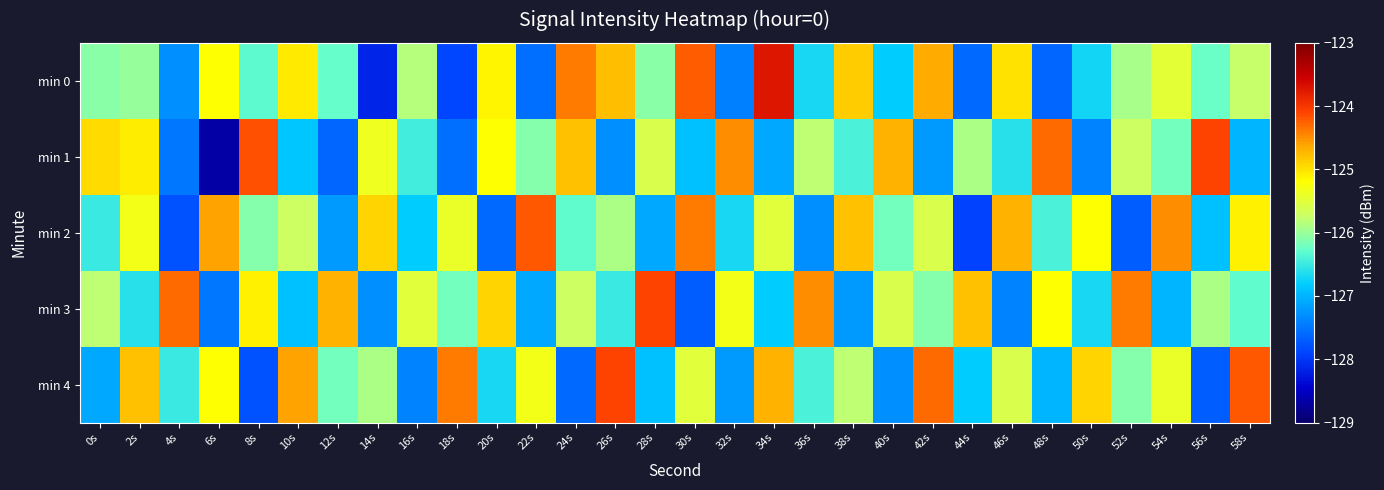

Reading left to right, extract all data points from this chart.

min 0: 0s=-126.1	2s=-126.0	4s=-127.3	6s=-125.2	8s=-126.3	10s=-125.1	12s=-126.3	14s=-128.1	16s=-125.8	18s=-127.9	20s=-125.1	22s=-127.6	24s=-124.4	26s=-124.8	28s=-126.1	30s=-124.2	32s=-127.4	34s=-123.7	36s=-126.7	38s=-124.9	40s=-126.8	42s=-124.7	44s=-127.6	46s=-125.0	48s=-127.6	50s=-126.7	52s=-125.9	54s=-125.5	56s=-126.2	58s=-125.7
min 1: 0s=-124.9	2s=-125.1	4s=-127.5	6s=-128.7	8s=-124.2	10s=-126.9	12s=-127.6	14s=-125.4	16s=-126.5	18s=-127.6	20s=-125.2	22s=-126.1	24s=-124.8	26s=-127.3	28s=-125.6	30s=-126.9	32s=-124.5	34s=-127.1	36s=-125.8	38s=-126.4	40s=-124.7	42s=-127.2	44s=-125.9	46s=-126.6	48s=-124.3	50s=-127.4	52s=-125.7	54s=-126.2	56s=-124.1	58s=-127.0
min 2: 0s=-126.5	2s=-125.3	4s=-127.8	6s=-124.6	8s=-126.1	10s=-125.7	12s=-127.2	14s=-124.9	16s=-126.8	18s=-125.4	20s=-127.6	22s=-124.2	24s=-126.3	26s=-125.9	28s=-127.1	30s=-124.4	32s=-126.7	34s=-125.5	36s=-127.3	38s=-124.8	40s=-126.2	42s=-125.6	44s=-127.9	46s=-124.7	48s=-126.4	50s=-125.2	52s=-127.7	54s=-124.5	56s=-126.9	58s=-125.1
min 3: 0s=-125.8	2s=-126.6	4s=-124.3	6s=-127.5	8s=-125.1	10s=-126.9	12s=-124.7	14s=-127.3	16s=-125.5	18s=-126.2	20s=-124.9	22s=-127.1	24s=-125.7	26s=-126.5	28s=-124.1	30s=-127.7	32s=-125.3	34s=-126.8	36s=-124.5	38s=-127.2	40s=-125.6	42s=-126.1	44s=-124.8	46s=-127.4	48s=-125.2	50s=-126.7	52s=-124.4	54s=-127.0	56s=-125.9	58s=-126.3
min 4: 0s=-127.1	2s=-124.8	4s=-126.5	6s=-125.2	8s=-127.8	10s=-124.6	12s=-126.2	14s=-125.9	16s=-127.4	18s=-124.4	20s=-126.7	22s=-125.3	24s=-127.6	26s=-124.1	28s=-126.9	30s=-125.5	32s=-127.2	34s=-124.7	36s=-126.4	38s=-125.8	40s=-127.3	42s=-124.3	44s=-126.8	46s=-125.6	48s=-127.0	50s=-124.9	52s=-126.1	54s=-125.4	56s=-127.7	58s=-124.2